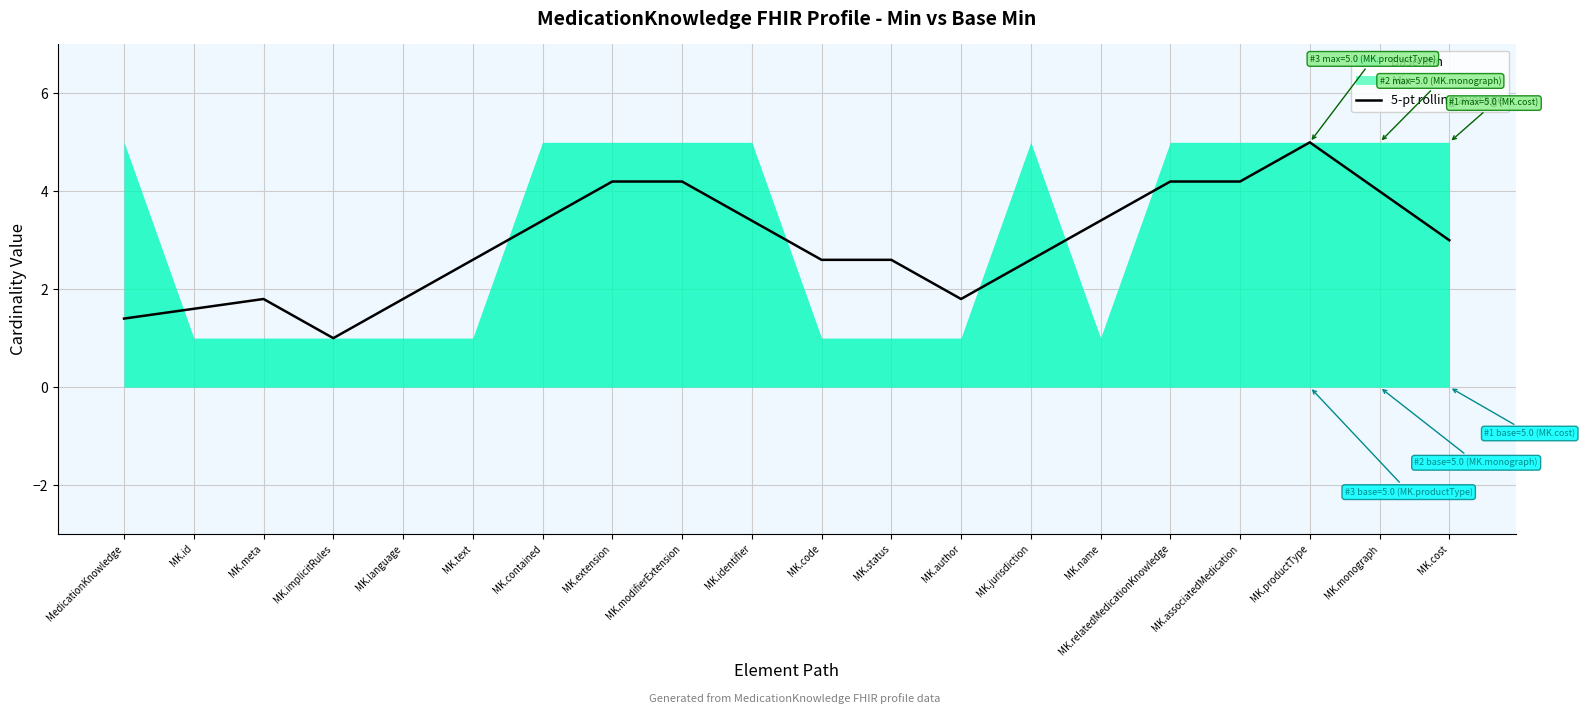

Reading left to right, what are all the values shown in this chart?

MedicationKnowledge=1.4	MK.id=1.6	MK.meta=1.8	MK.implicitRules=1.0	MK.language=1.8	MK.text=2.6	MK.contained=3.4	MK.extension=4.2	MK.modifierExtension=4.2	MK.identifier=3.4	MK.code=2.6	MK.status=2.6	MK.author=1.8	MK.jurisdiction=2.6	MK.name=3.4	MK.relatedMedicationKnowledge=4.2	MK.associatedMedication=4.2	MK.productType=5.0	MK.monograph=4.0	MK.cost=3.0